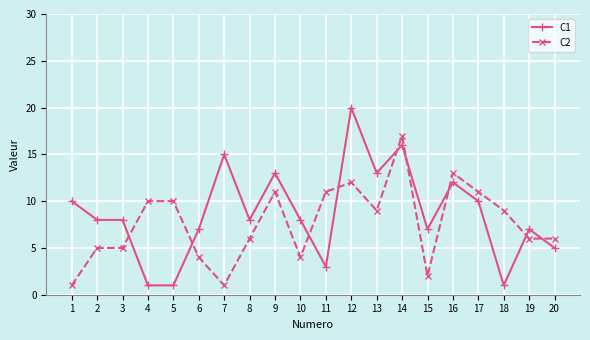

What is the value of the C1 point at the 20th from the left?

5